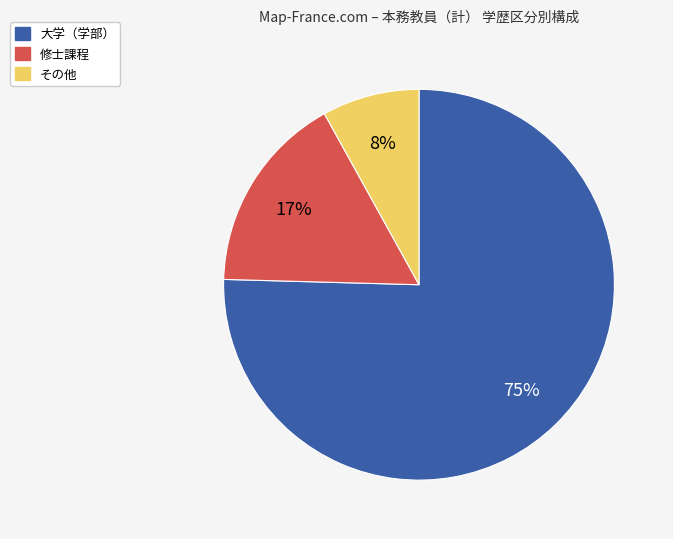

The 修士課程 slice represents 17% of the pie. True or false?

True